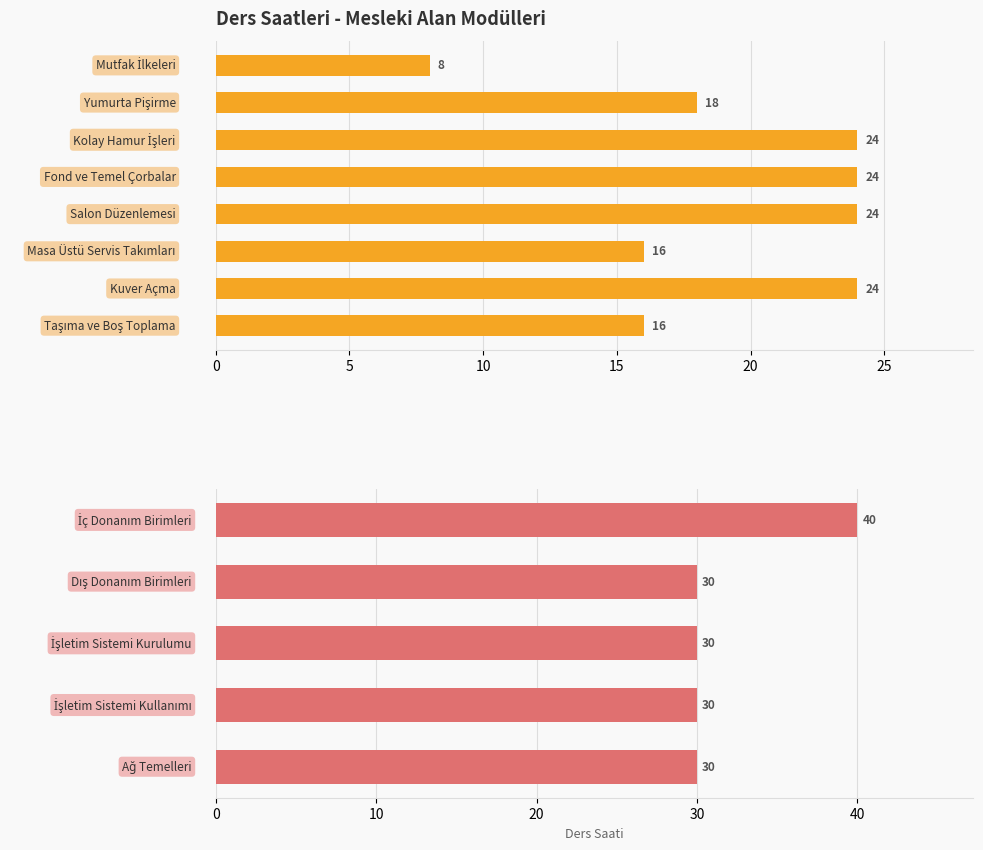

How many categories are shown in the chart?

13